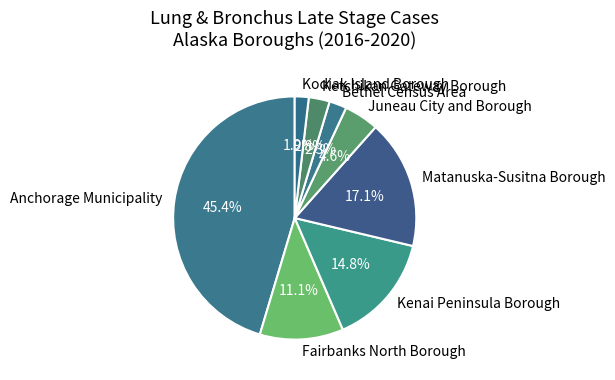

Combined, what portion of the pie is Bethel Census Area and Ketchikan Gateway Borough?

5.1%